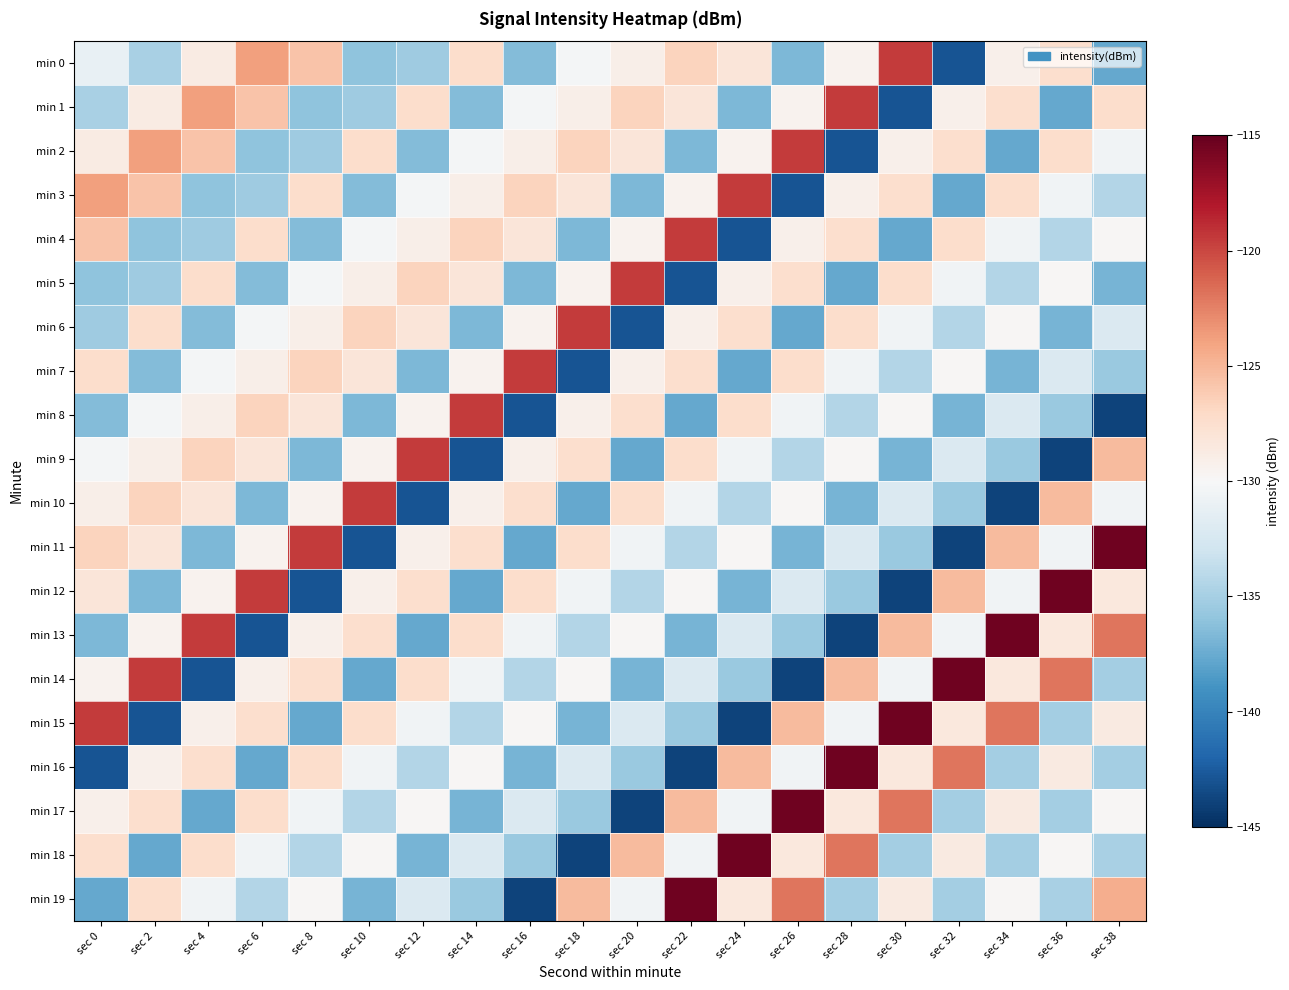

Which series has the largest range (max minus min)?

min 11